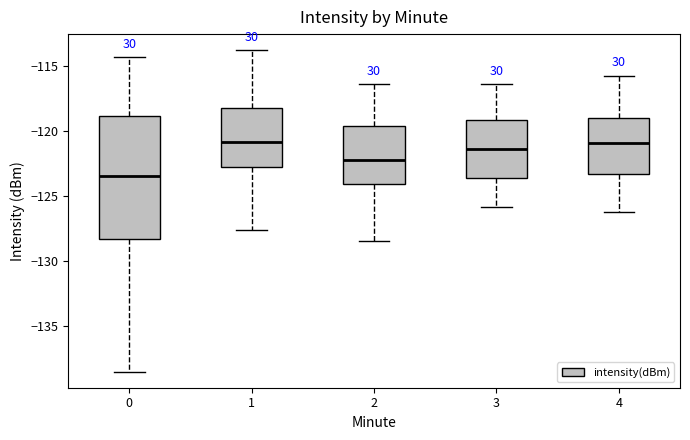

Where is the upper edge of the box at x = 4 on the y-axis? The values are not printed on the chart, so give them approximately, as read against the axis.

-119.0